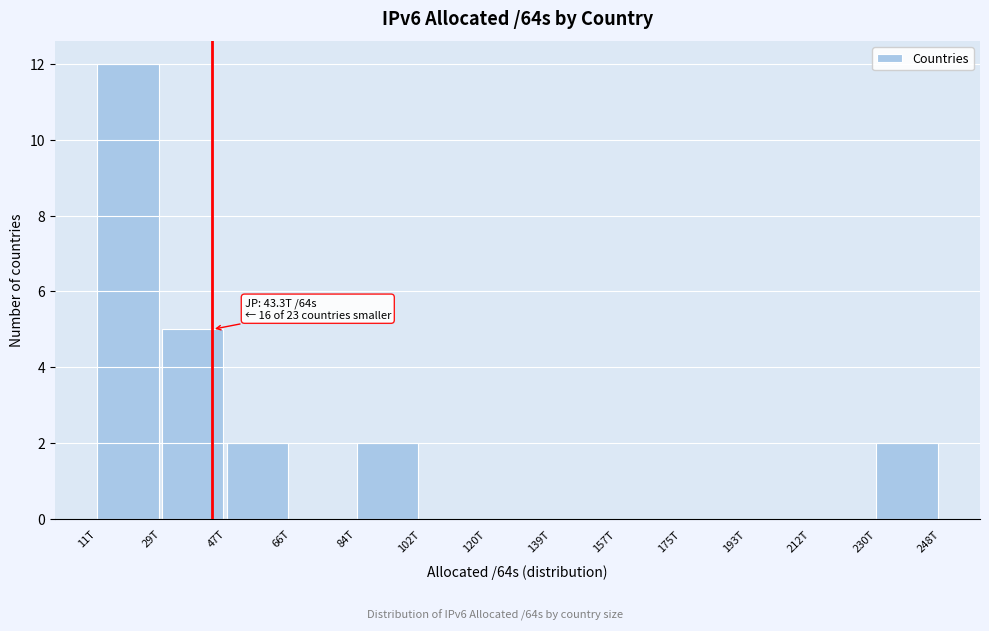

Reading right to left, extract all data points from this chart.

230T=2	212T=0	193T=0	175T=0	157T=0	139T=0	120T=0	102T=0	84T=2	66T=0	47T=2	29T=5	11T=12